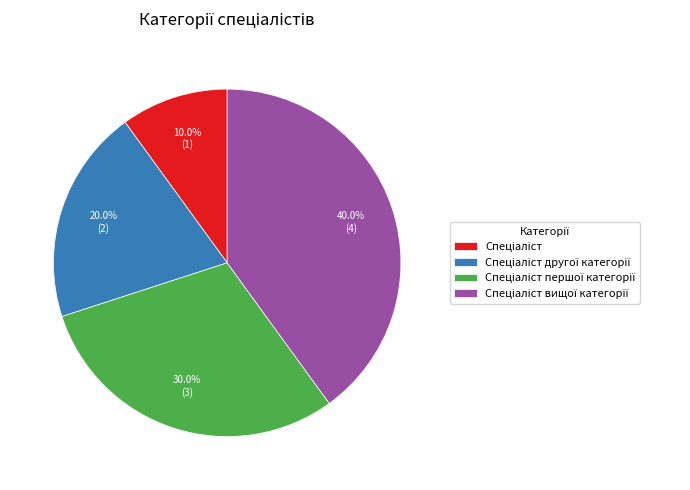

To the nearest percent, what is the average slice percentage?

25%